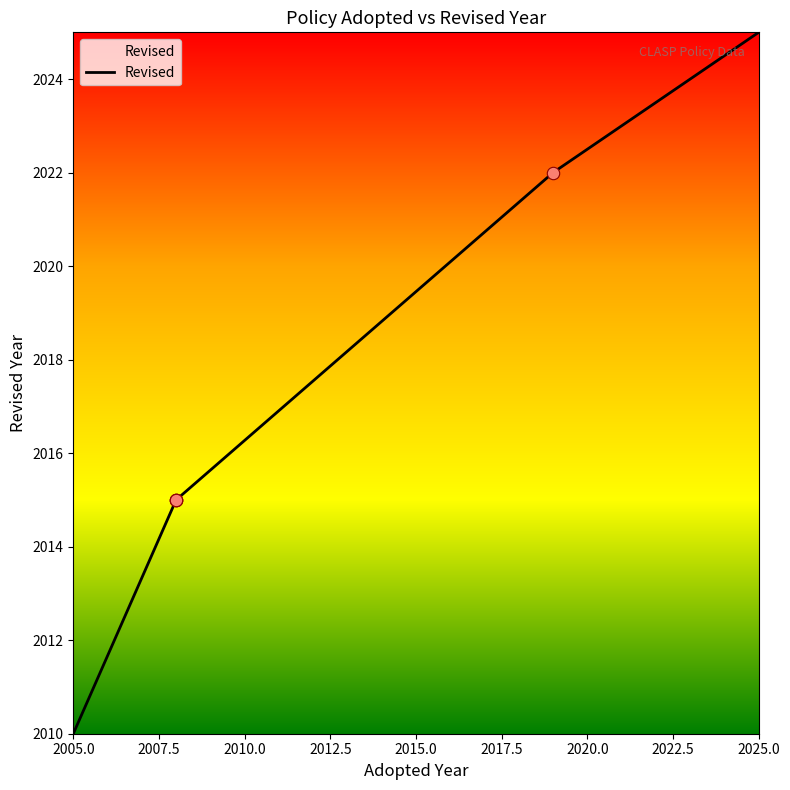

Which has a higher value, 2019 or 2008?

2019